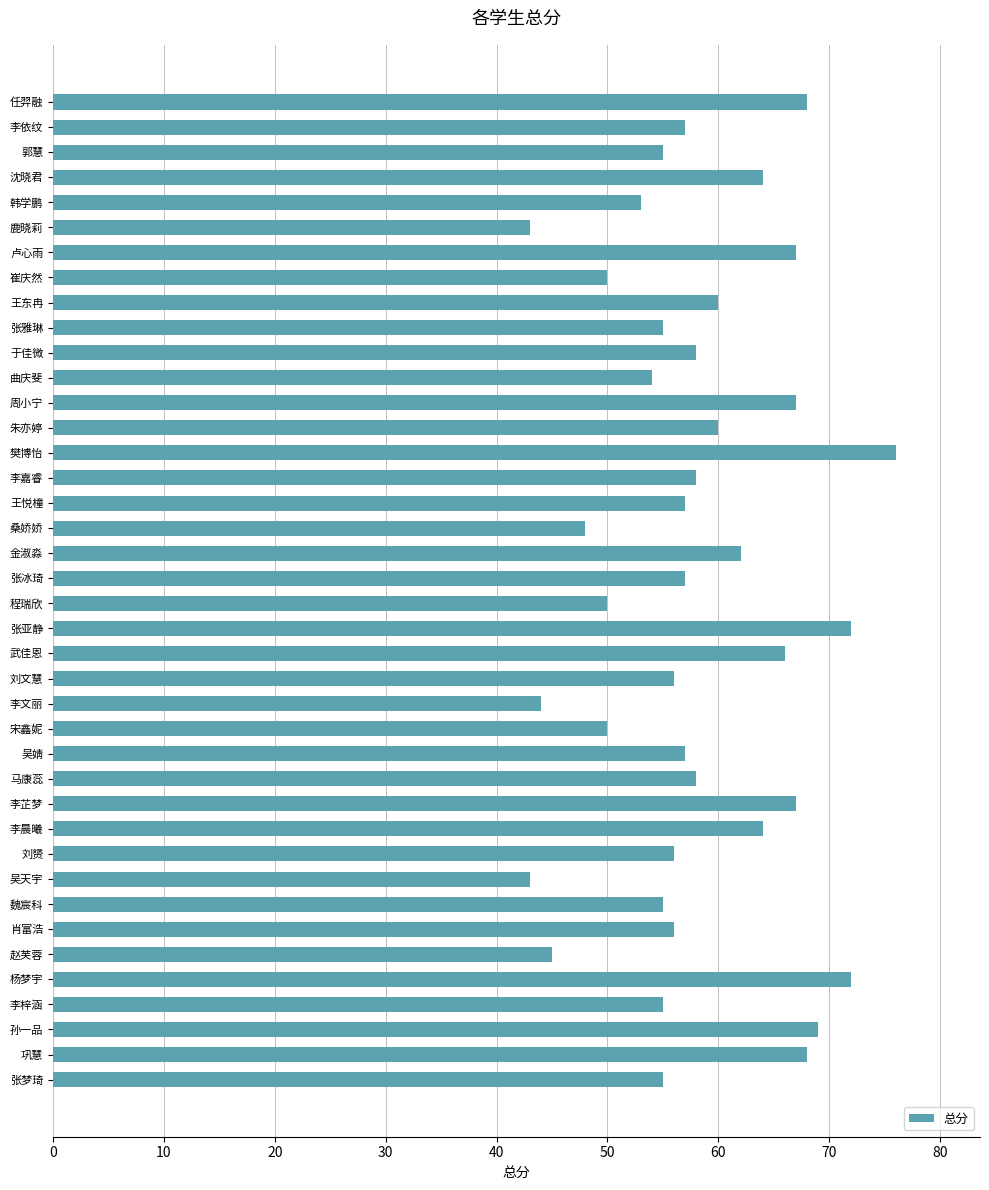

Read the value at 王悦橦.

57